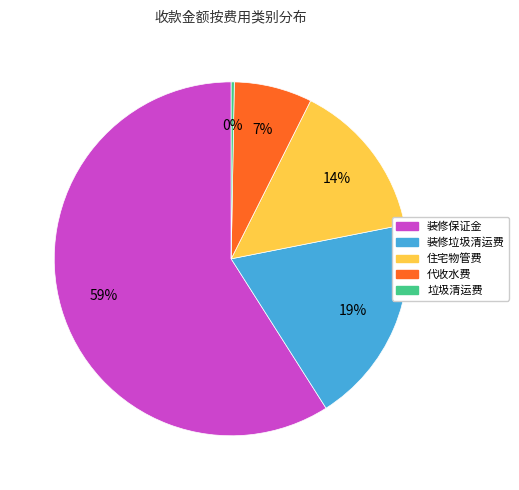

The 代收水费 slice represents 15% of the pie. True or false?

False